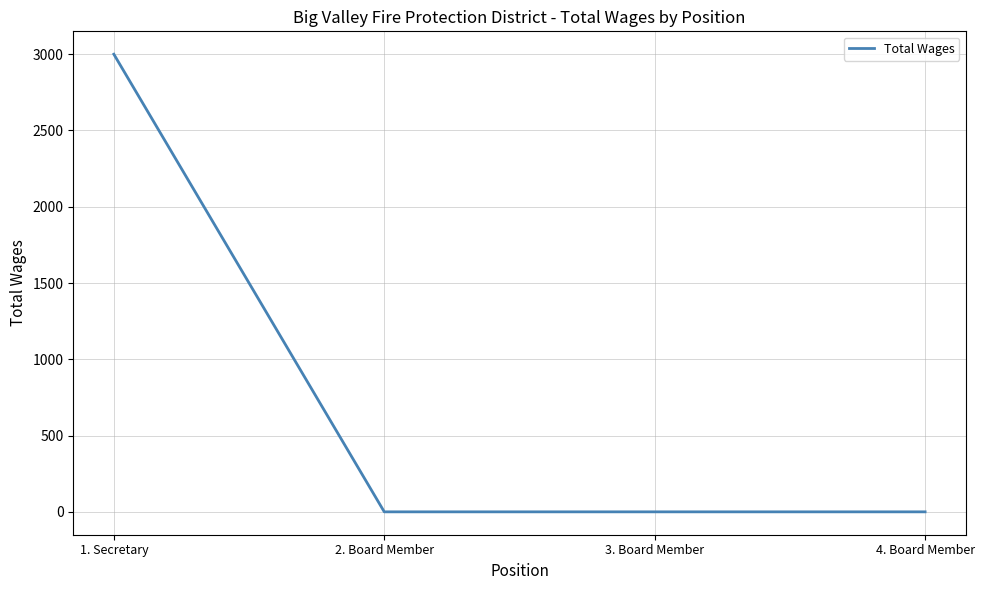

Reading left to right, transcribe all the data shown in this chart.

1. Secretary=3000	2. Board Member=0	3. Board Member=0	4. Board Member=0